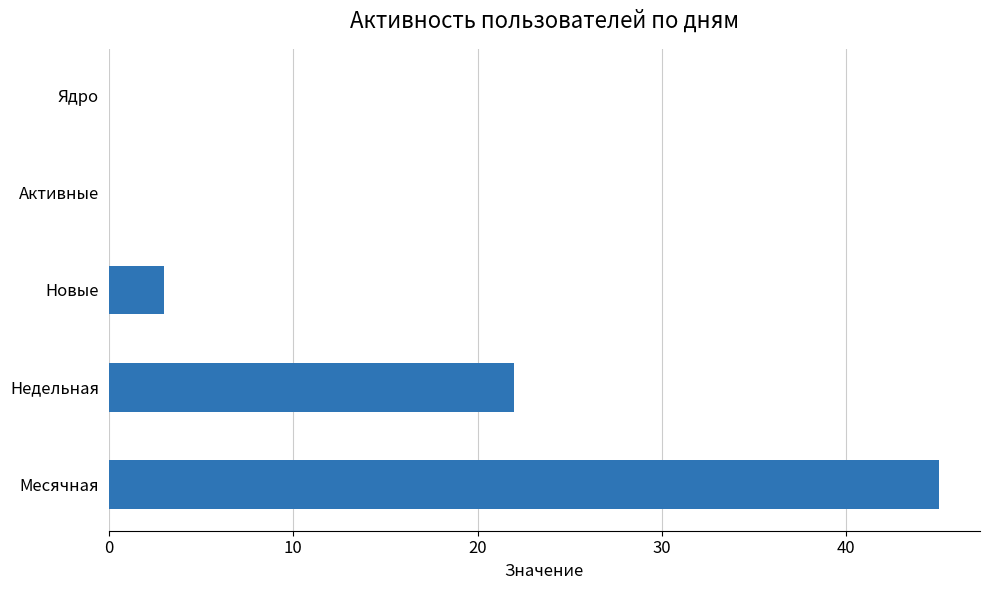

Is it true that the value at Месячная is 45?

True